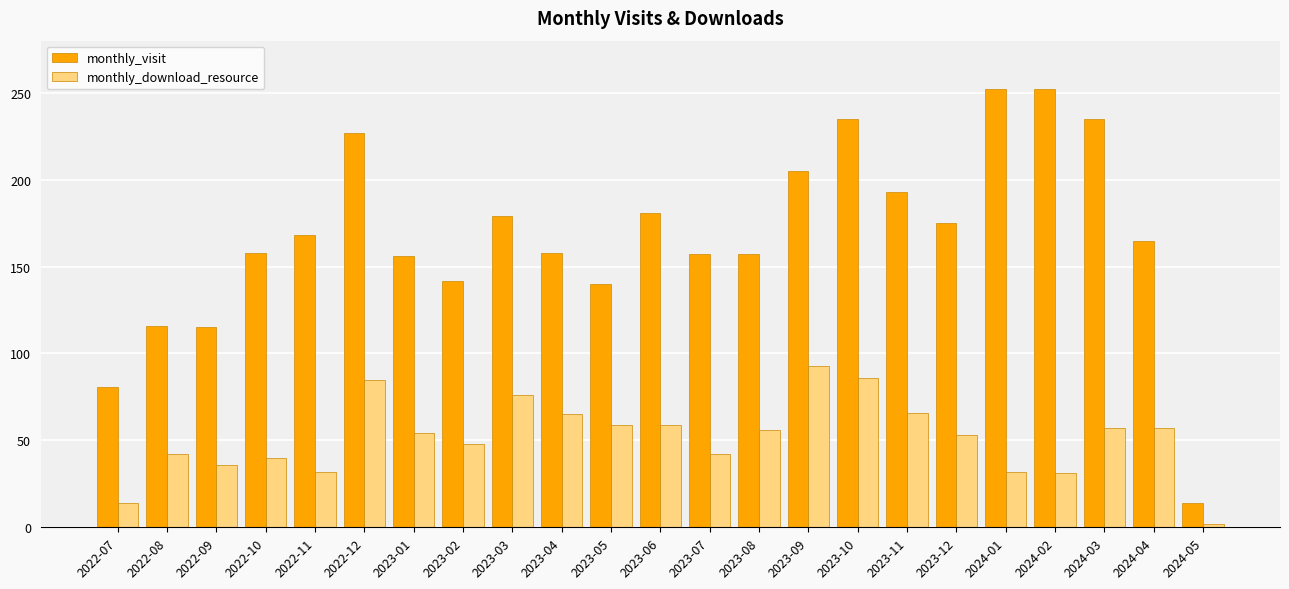

The monthly_visit series shows 175 at 2023-12. True or false?

True